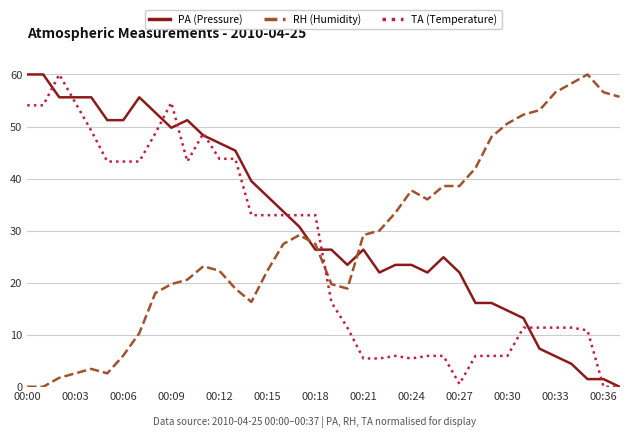

What is the sum of all PA (Pressure) values?

1200.0